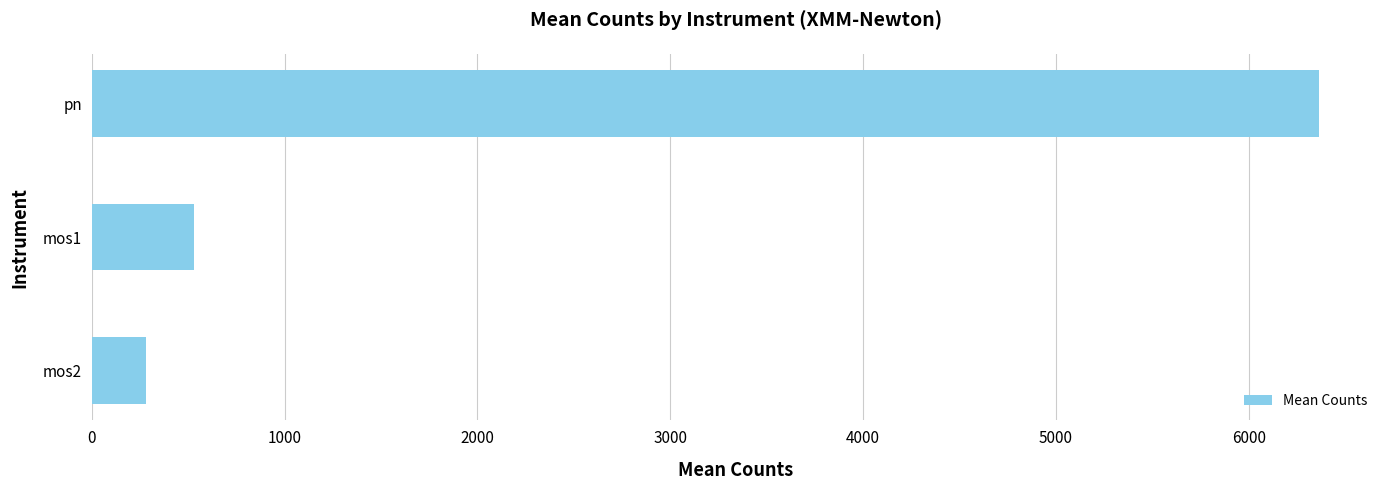

Rank the categories by value from highest to lowest.

pn, mos1, mos2